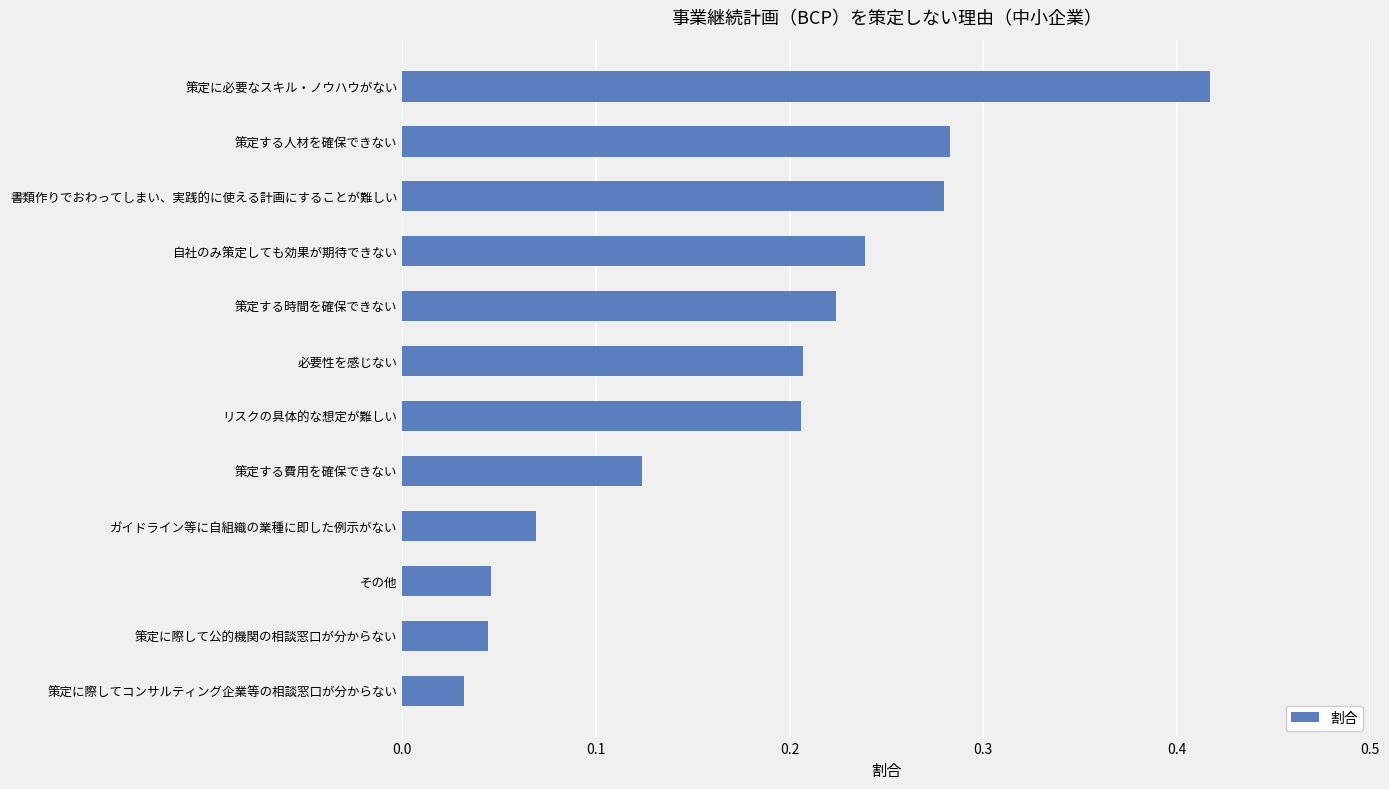

Which has a higher value, 策定する人材を確保できない or 策定に必要なスキル・ノウハウがない?

策定に必要なスキル・ノウハウがない